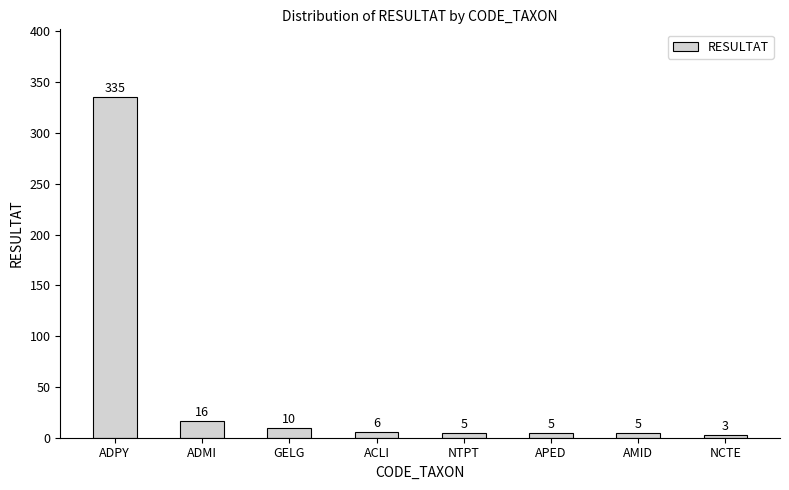

The chart shows a value of 504 at ADPY. True or false?

False